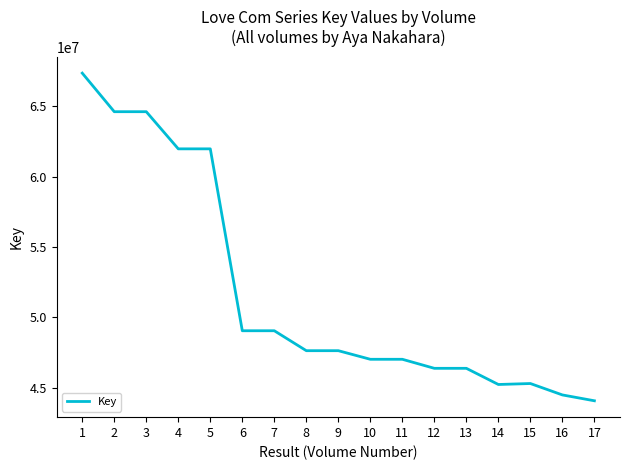

What is the difference between the values at 17 and 5?

17910644